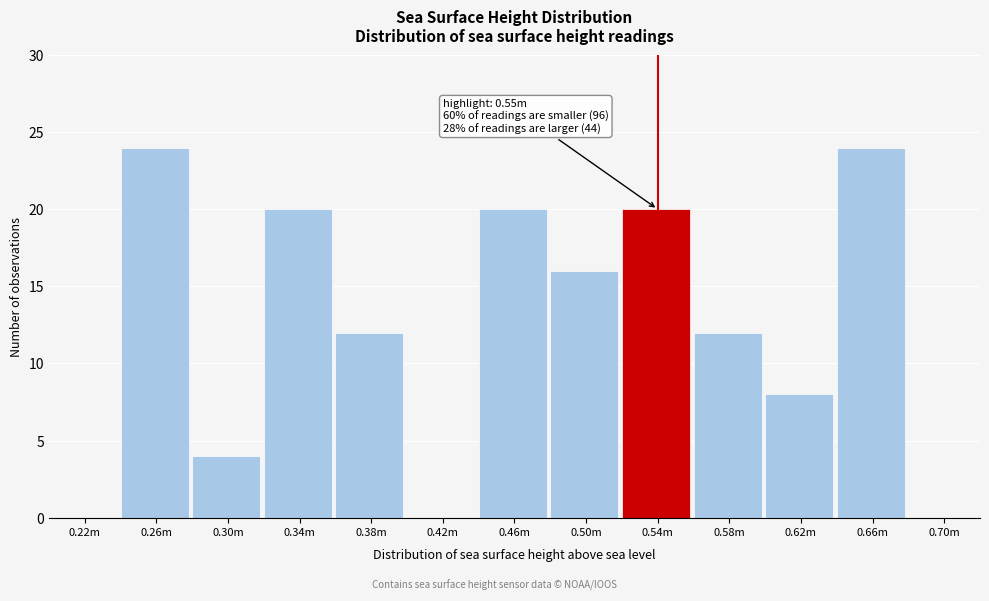

Reading left to right, list all the values displayed in this chart.

0.22m=0	0.26m=24	0.30m=4	0.34m=20	0.38m=12	0.42m=0	0.46m=20	0.50m=16	0.54m=20	0.58m=12	0.62m=8	0.66m=24	0.70m=0